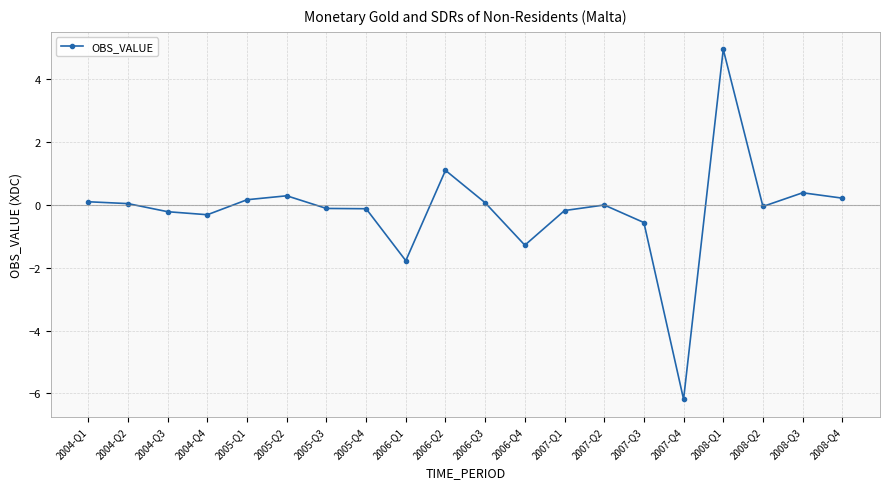

What is the sum of the values at 2007-Q4 and 2008-Q1?

-1.2